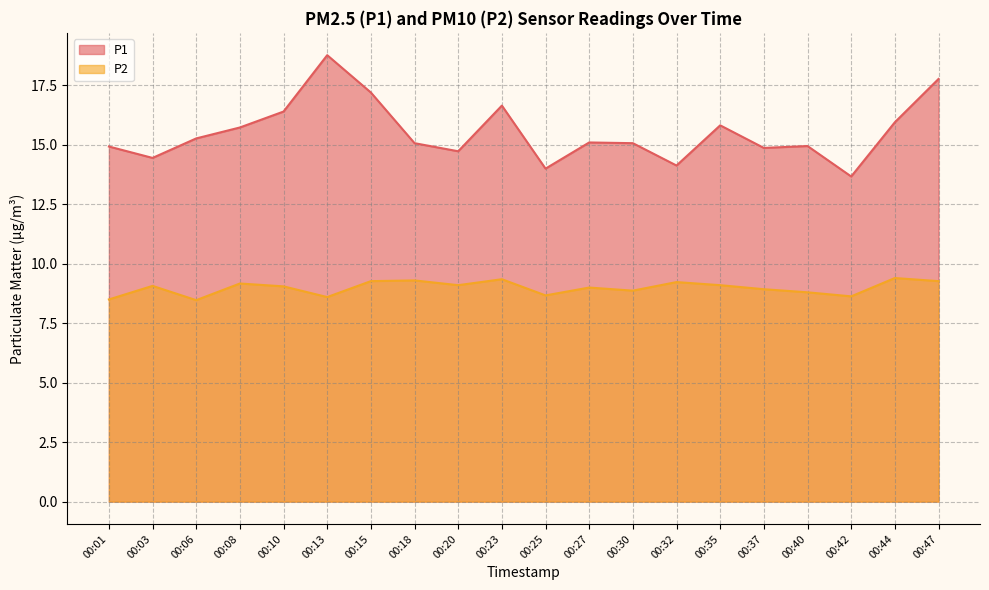

At which label does P2 reach its minimum?

00:06